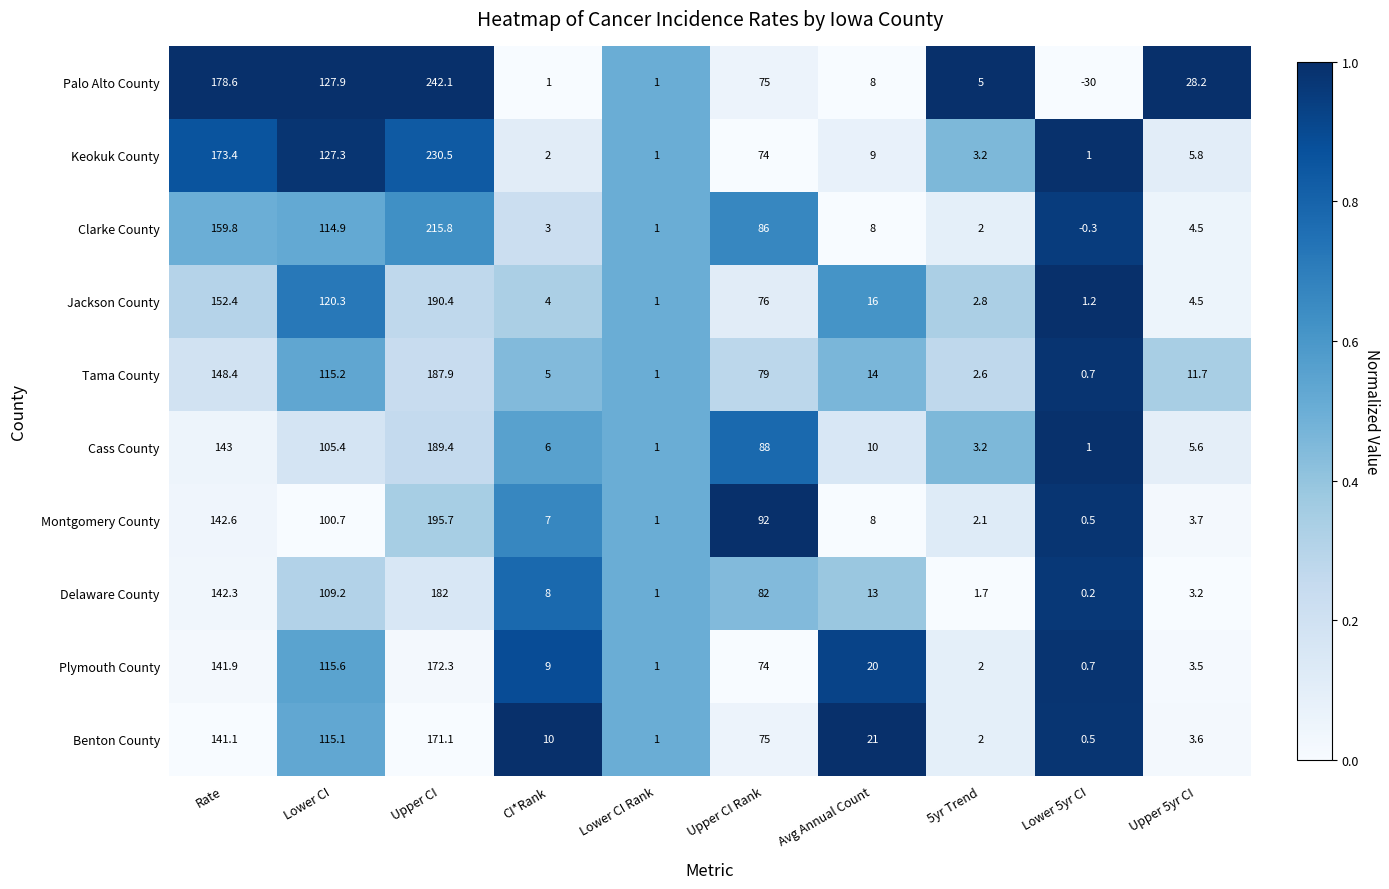

What is the average value of the Palo Alto County series?

63.7